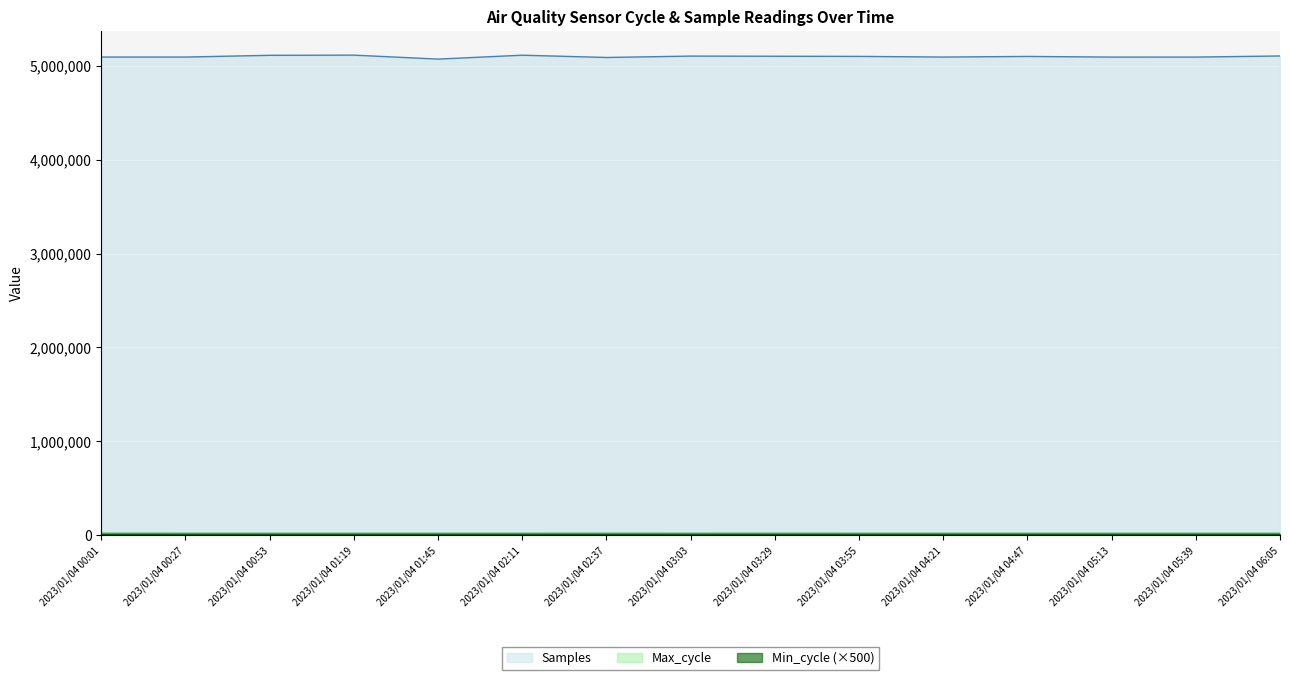

True or false: Max_cycle and Samples cross at least once.

False